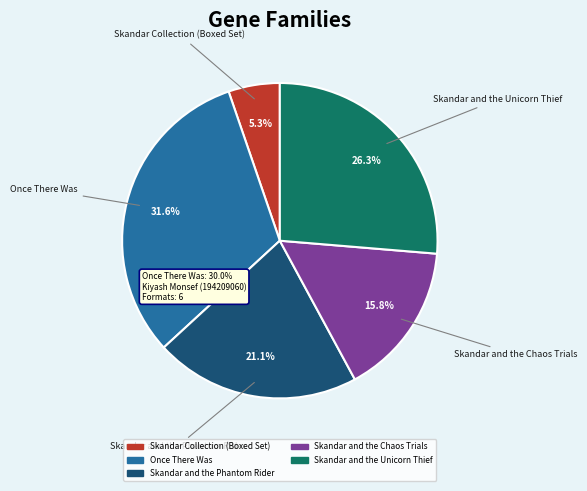

To the nearest percent, what is the combined percentage of Skandar Collection (Boxed Set) and Skandar and the Chaos Trials?

21%